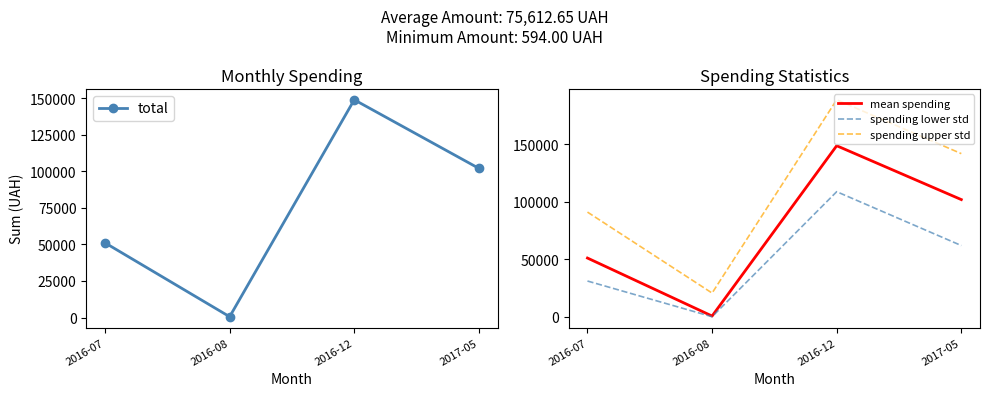

What is the label of the 4th point from the left?

2017-05